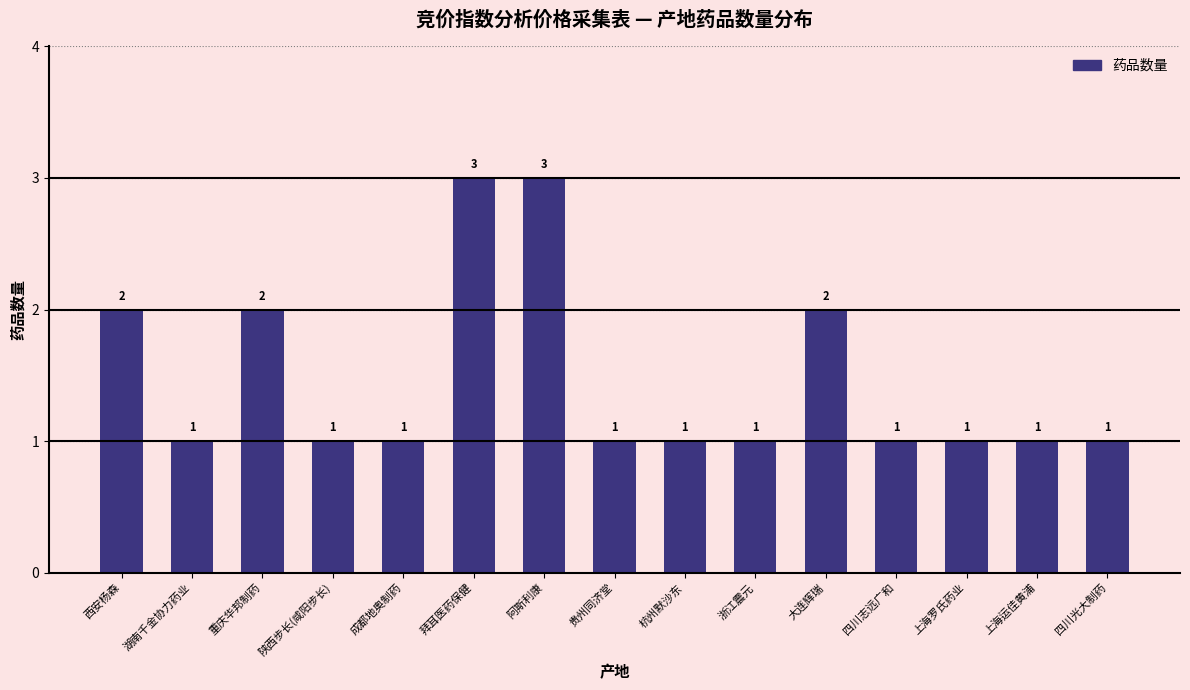

Reading left to right, extract all data points from this chart.

西安杨森=2	湖南千金协力药业=1	重庆华邦制药=2	陕西步长(咸阳步长)=1	成都地奥制药=1	拜耳医药保健=3	阿斯利康=3	贵州同济堂=1	杭州默沙东=1	浙江震元=1	大连辉瑞=2	四川志远广和=1	上海罗氏药业=1	上海运佳黄浦=1	四川光大制药=1